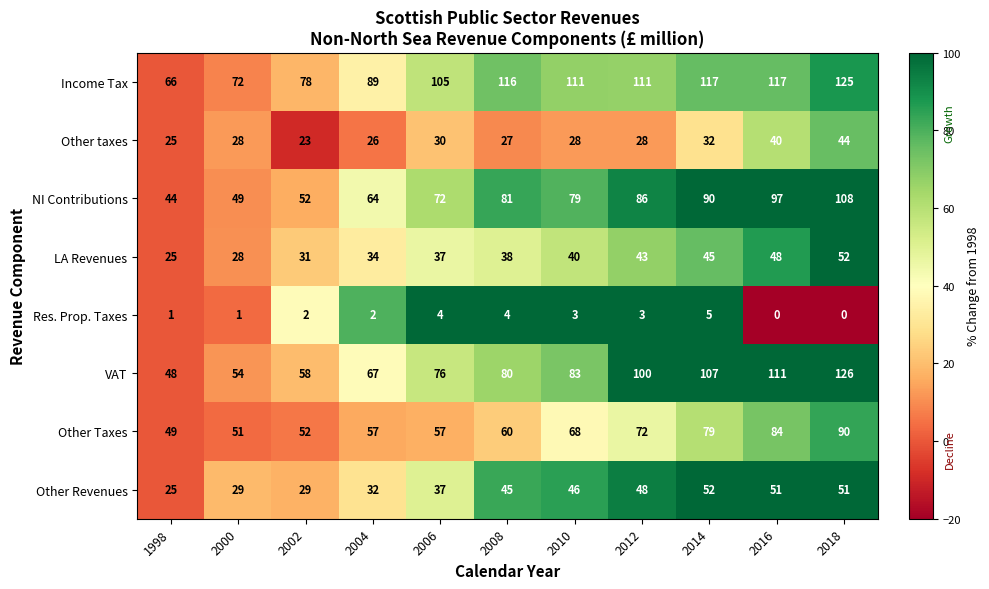

What is the difference between the NI Contributions values at 2018 and 2002?

56